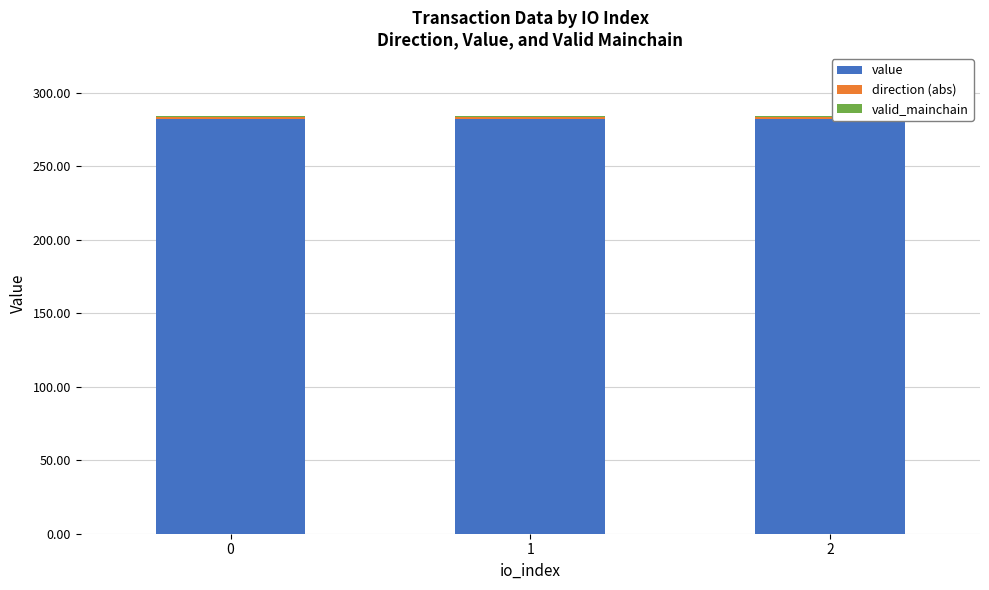

What is the value of the value bar at the 1st from the left?

282.4